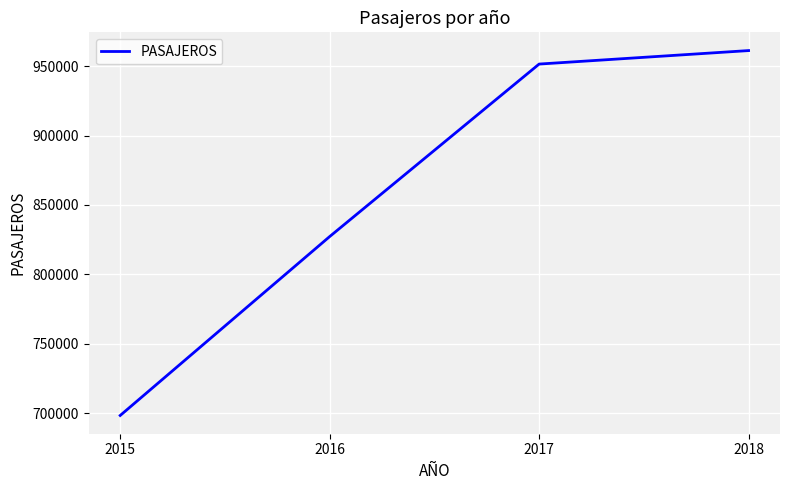

Rank the categories by value from highest to lowest.

2018, 2017, 2016, 2015